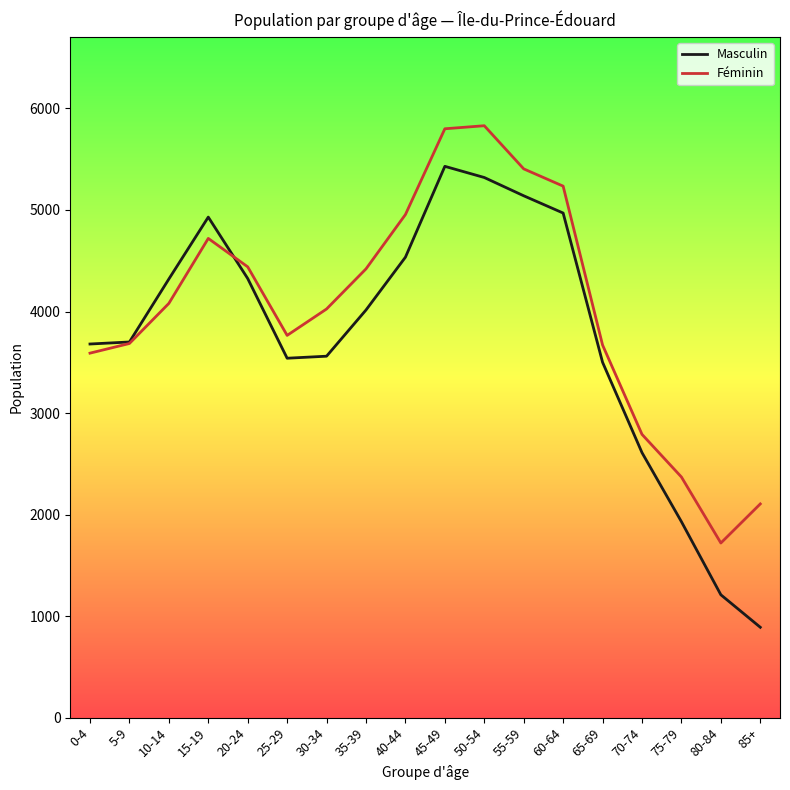

Is the value of Féminin at 15-19 greater than the value of Masculin at 50-54?

No